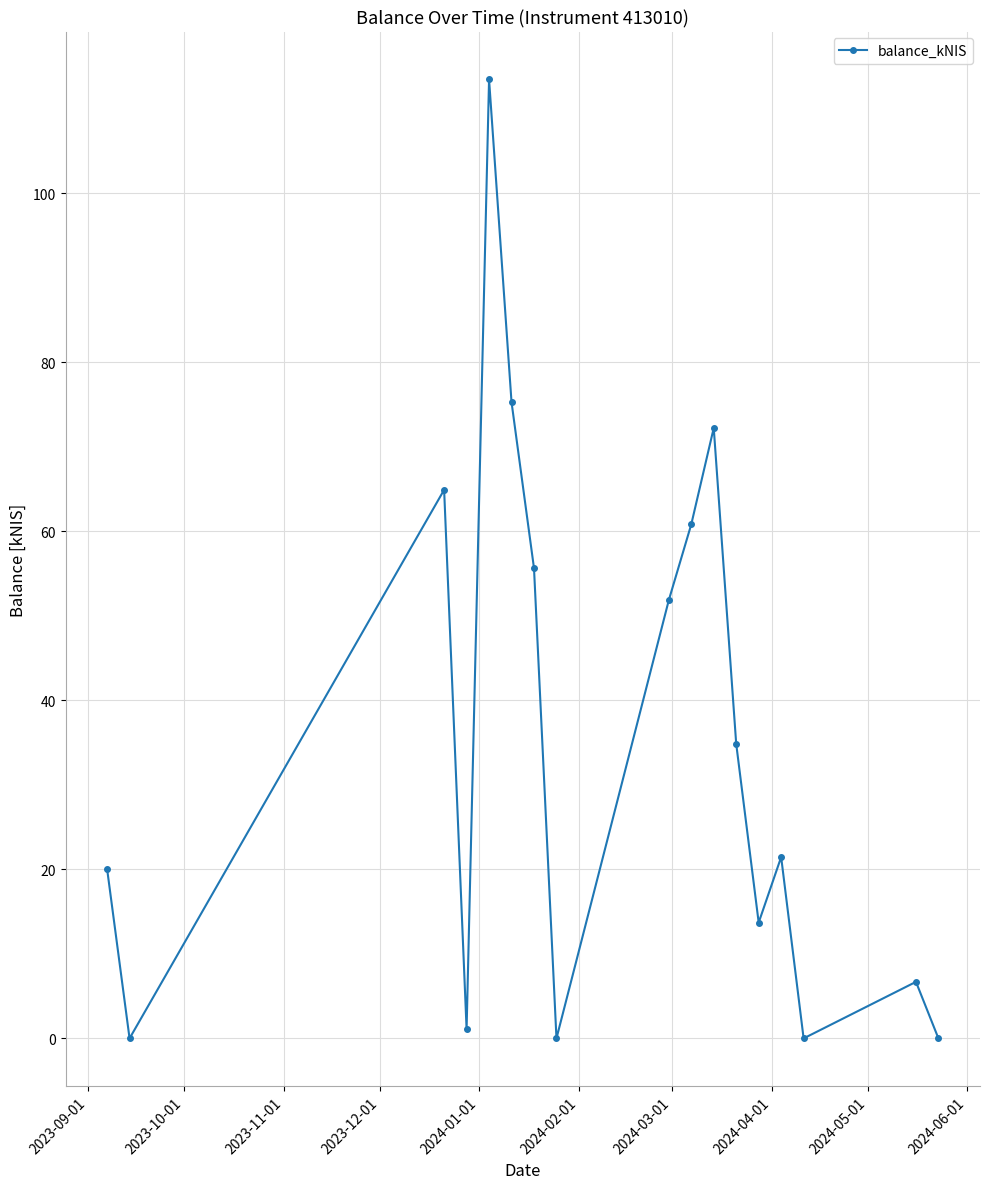

What is the value of the 13th point from the left?

13.7